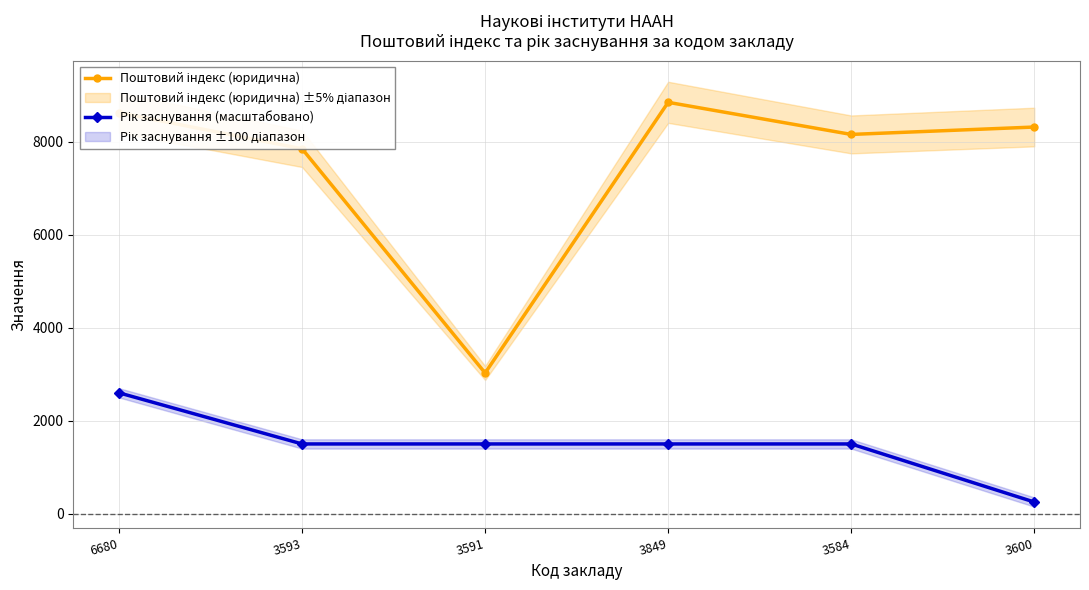

What is the approximate value of Рік заснування (масштабовано) at 3849?

1500